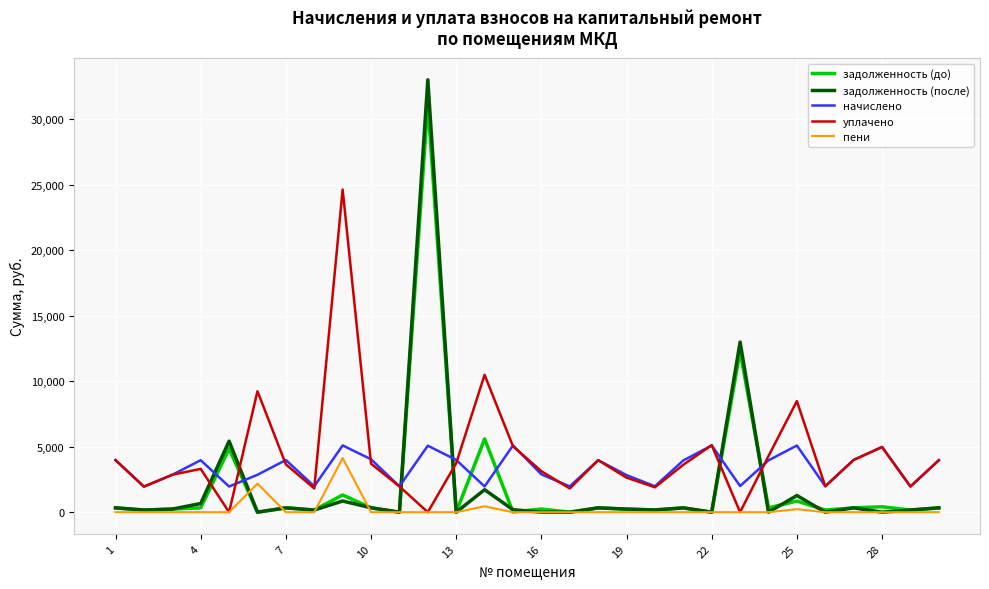

True or false: задолженность (после) and уплачено cross at least once.

True